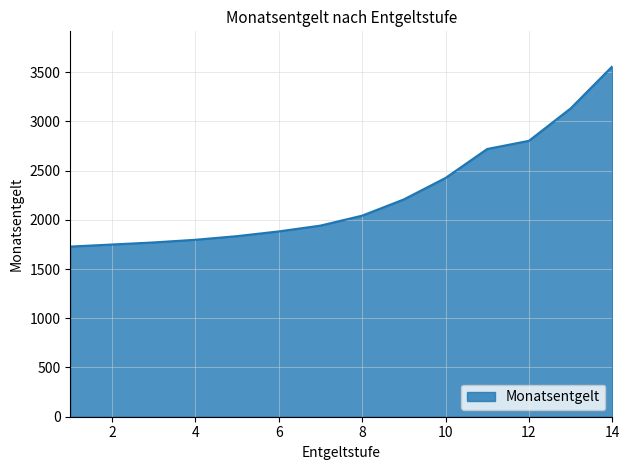

What is the smallest value displayed?

1728